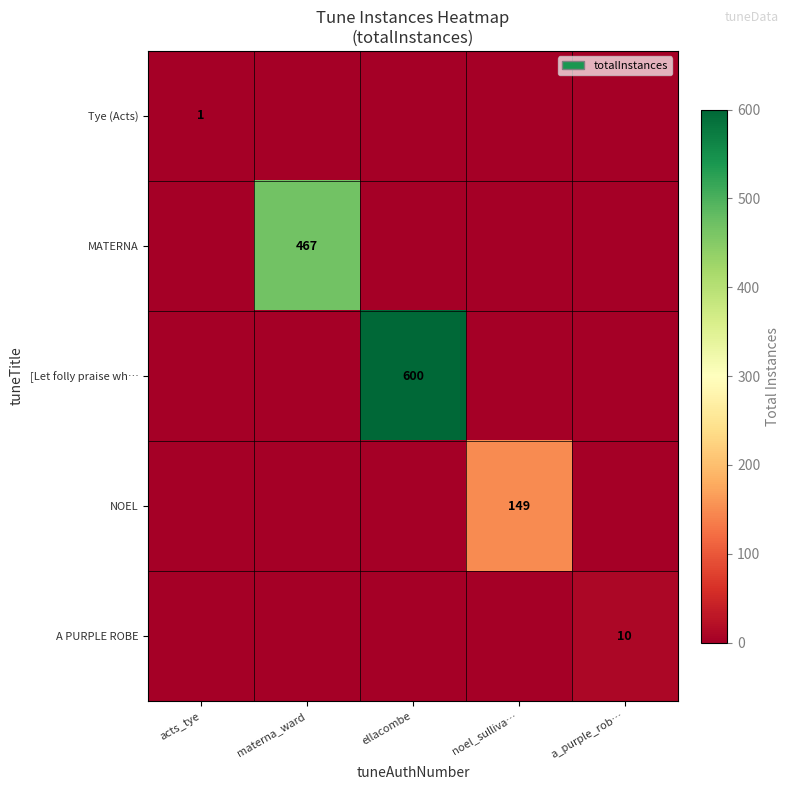

Which series has the largest total across all categories?

[Let folly praise wh…